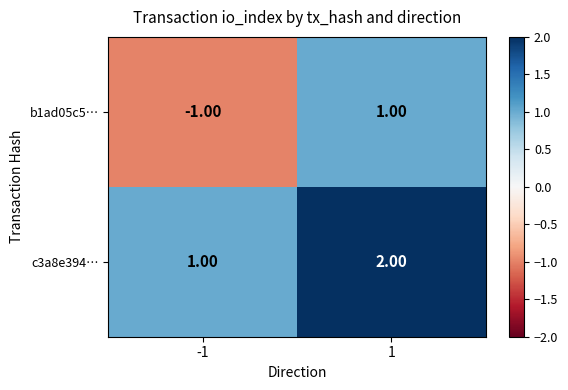

How many categories are shown in the chart?

2